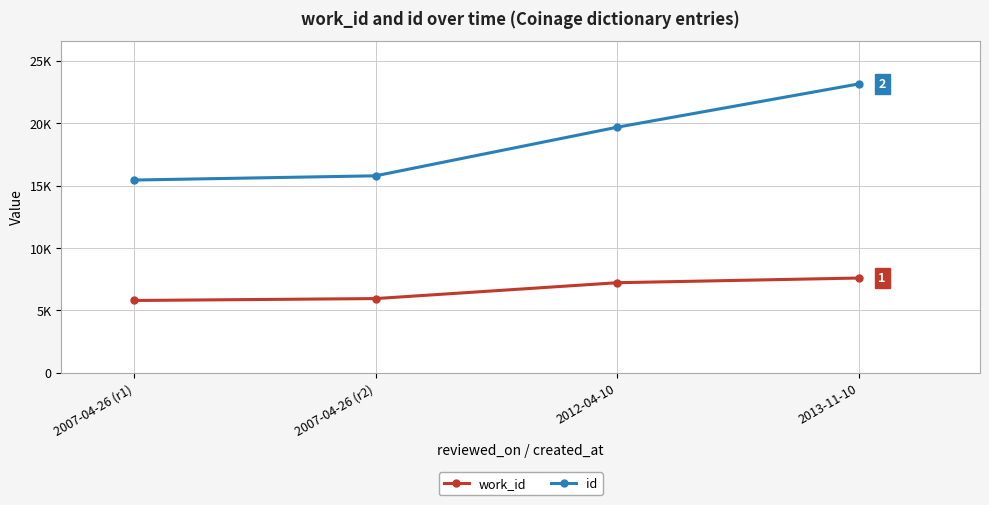

What is the difference between the second highest and second lowest values in the work_id series?

1271